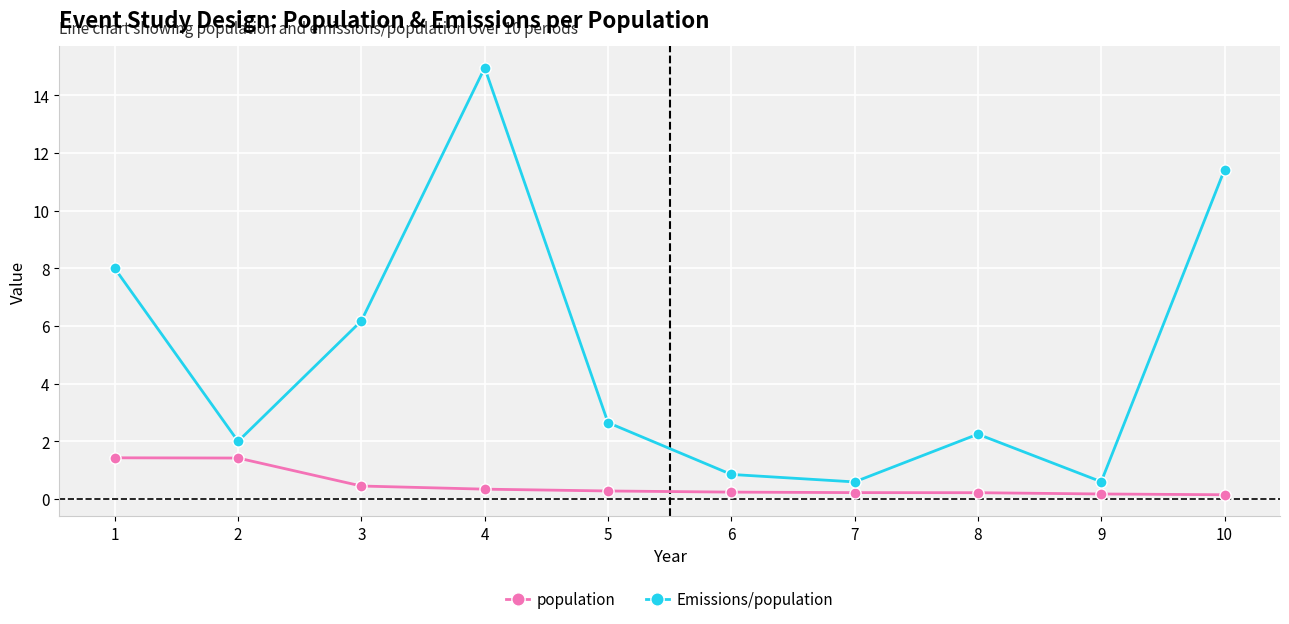

List the series in order of their peak value, lowest first.

population, Emissions/population